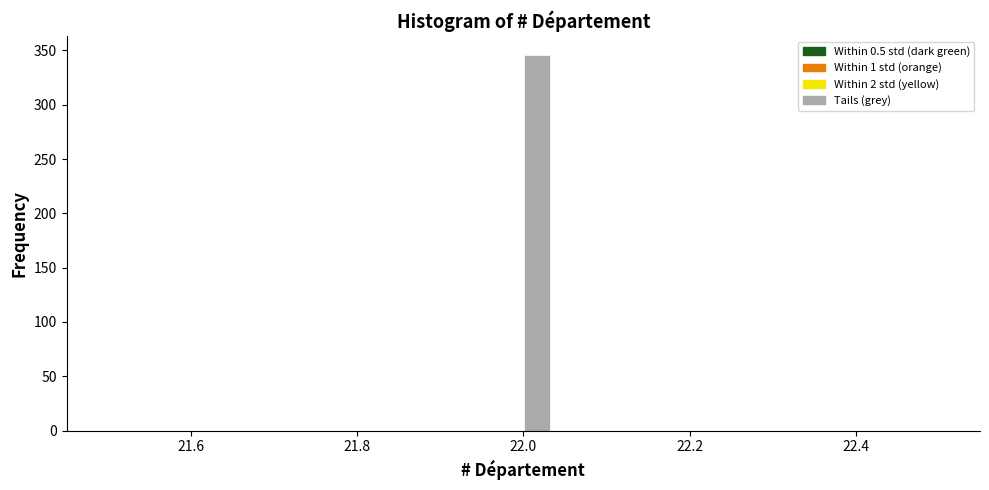

Around what value on the x-axis is the tallest bar? Give the approximate position of its centre, as read against the axis.

22.02